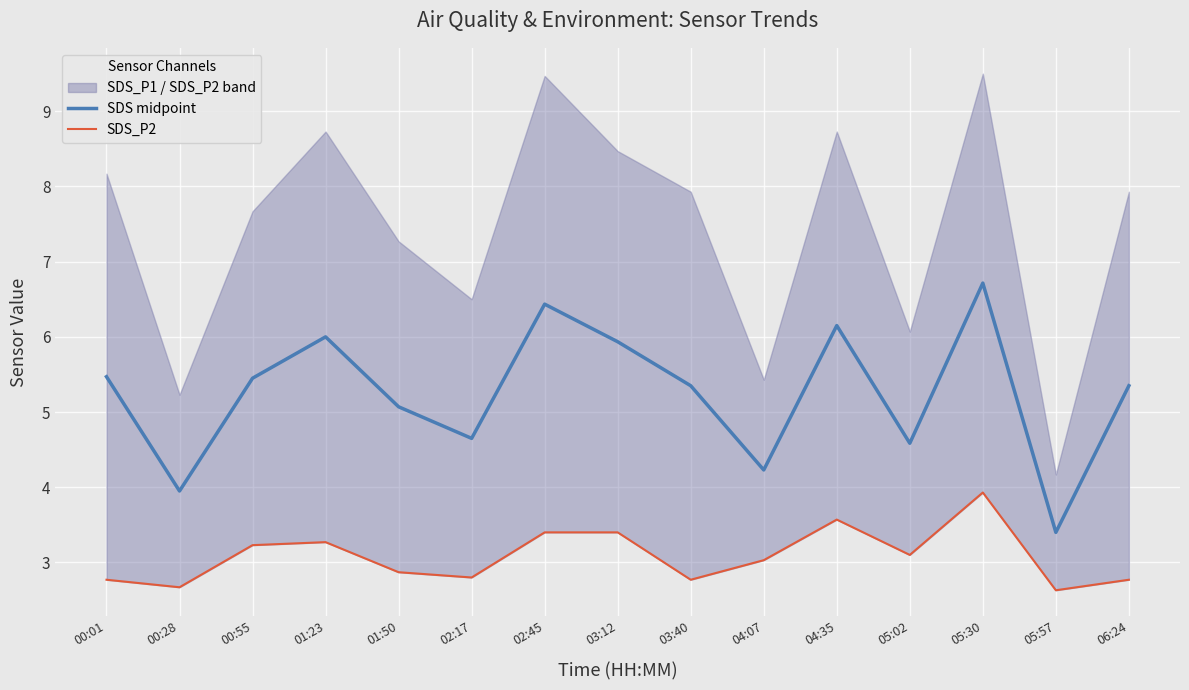

At which label does SDS_P2 first exceed 3?

00:55